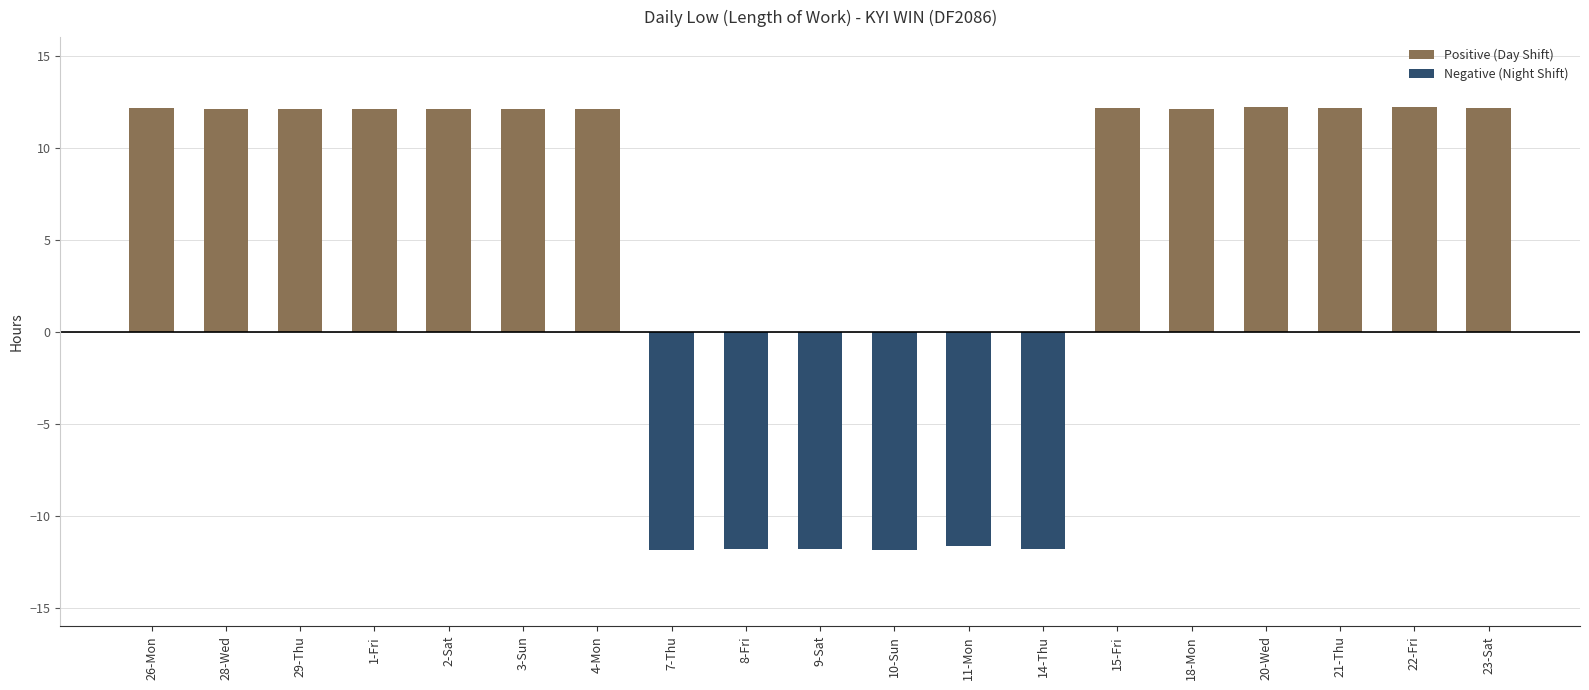

Rank the series by their maximum value, from lowest to highest.

Negative (Night Shift), Positive (Day Shift)